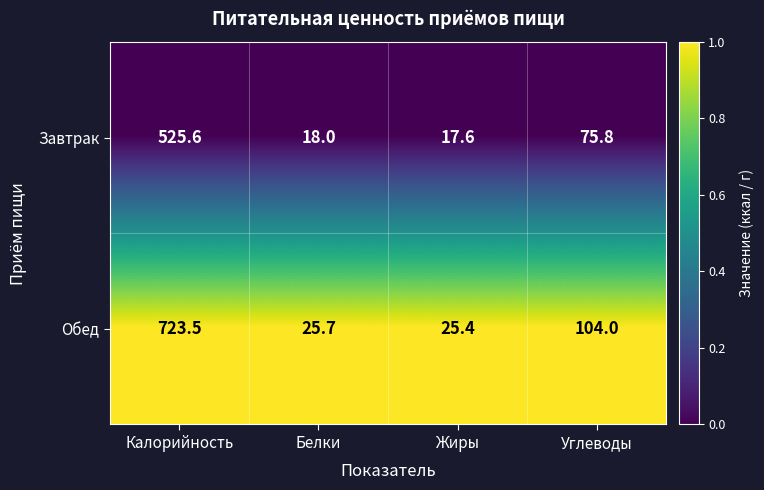

The Обед series shows 25.4 at Жиры. True or false?

True